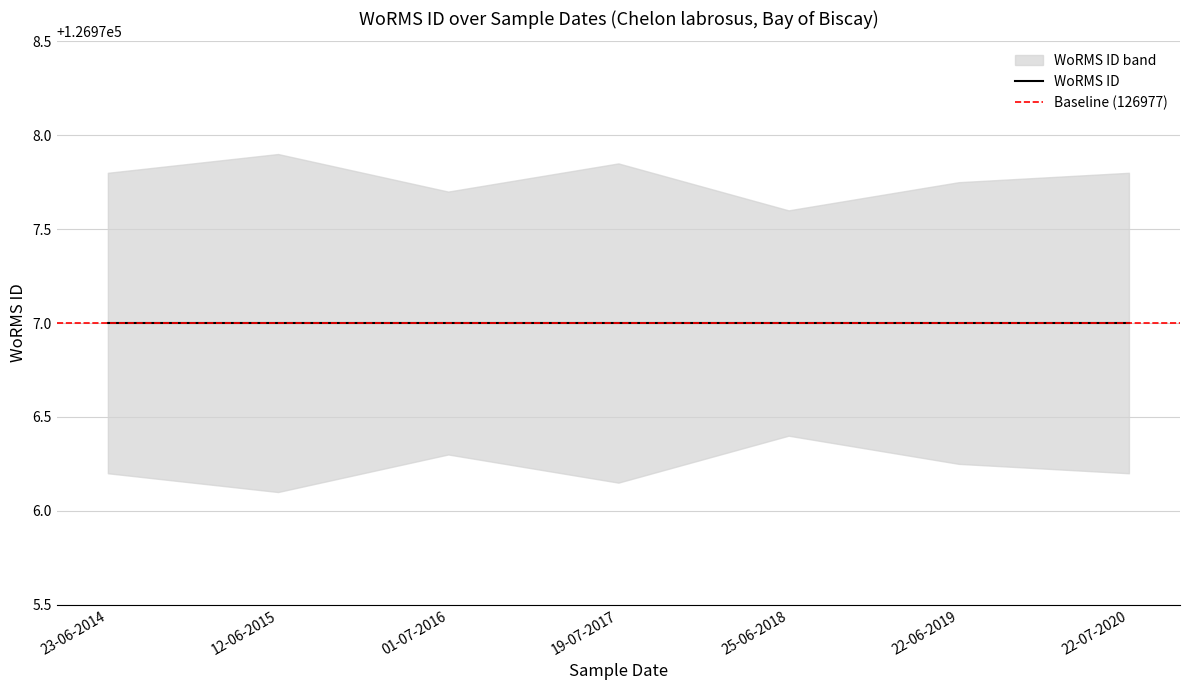

The value of WoRMS ID upper at 01-07-2016 is 227440.1. True or false?

False